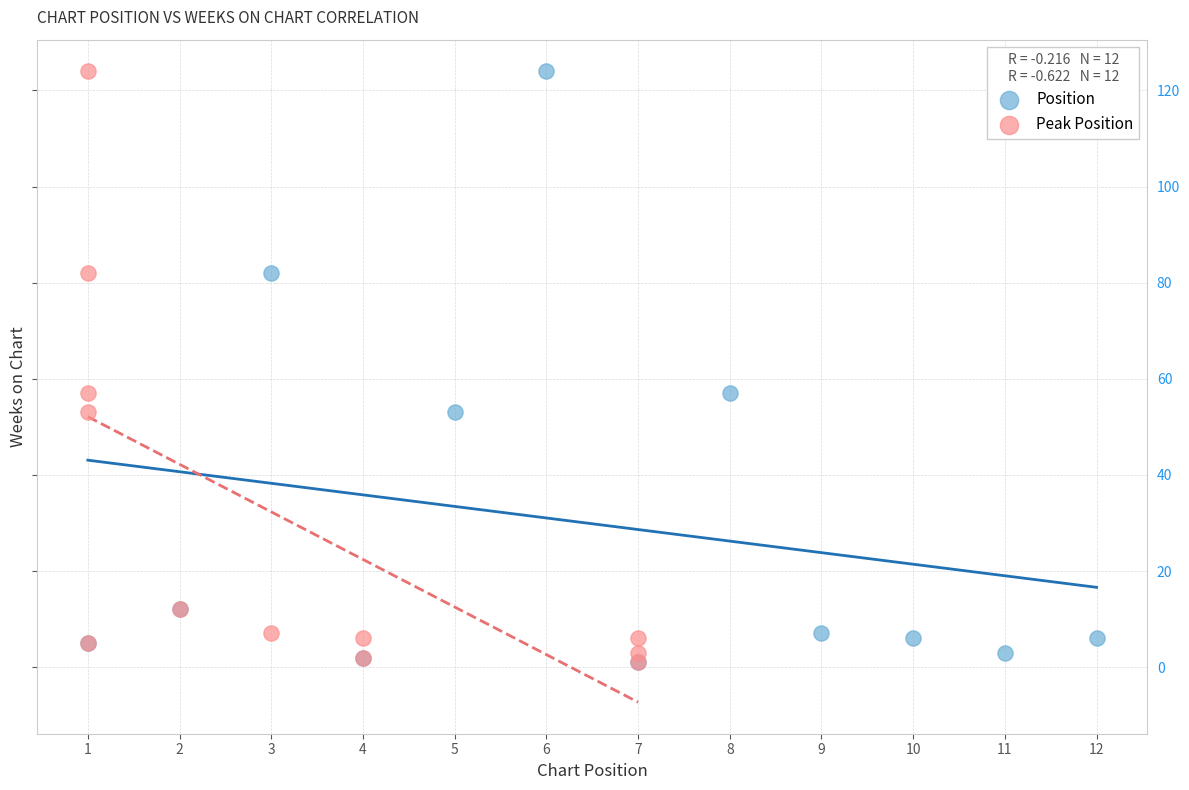

What are all the series names shown in the legend?

Position, Peak Position